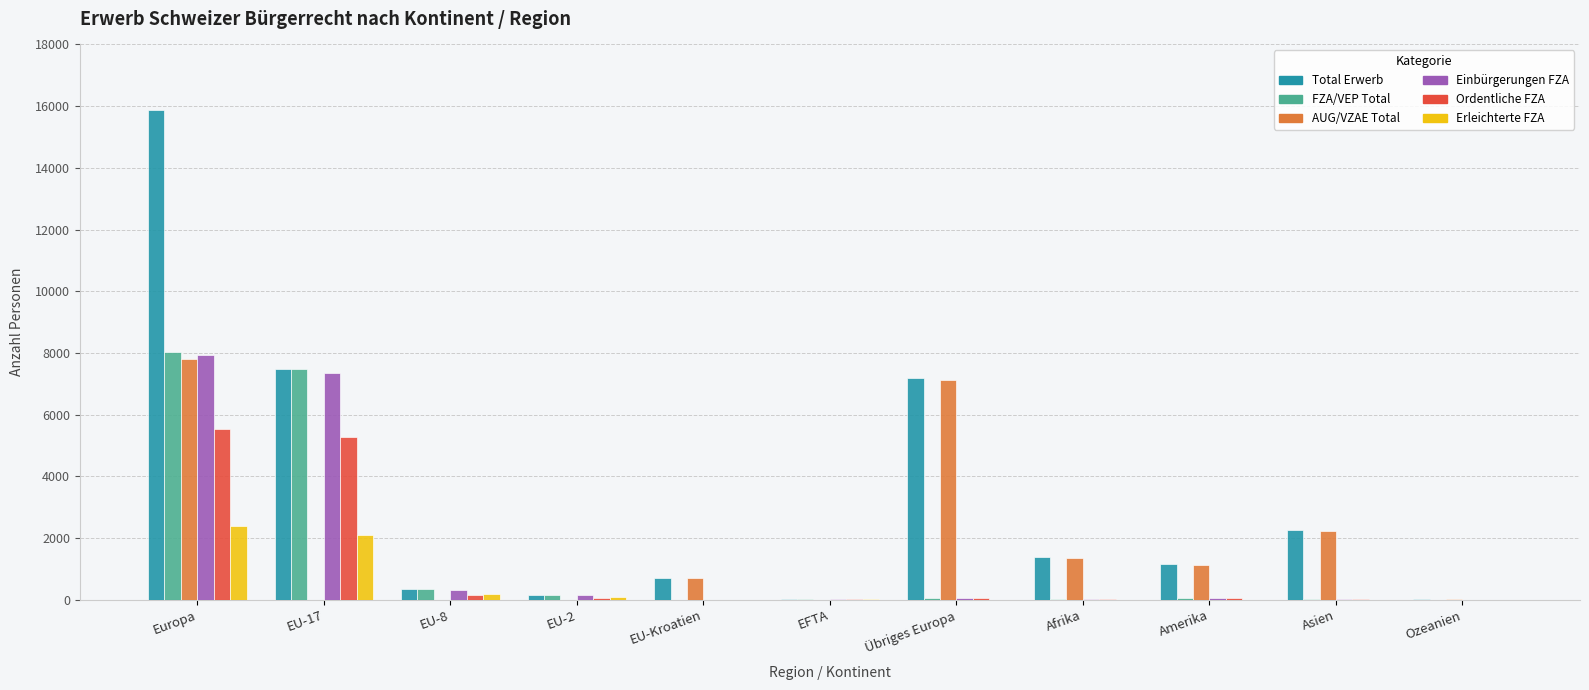

At which category does the chart reach its peak across all series?

Europa